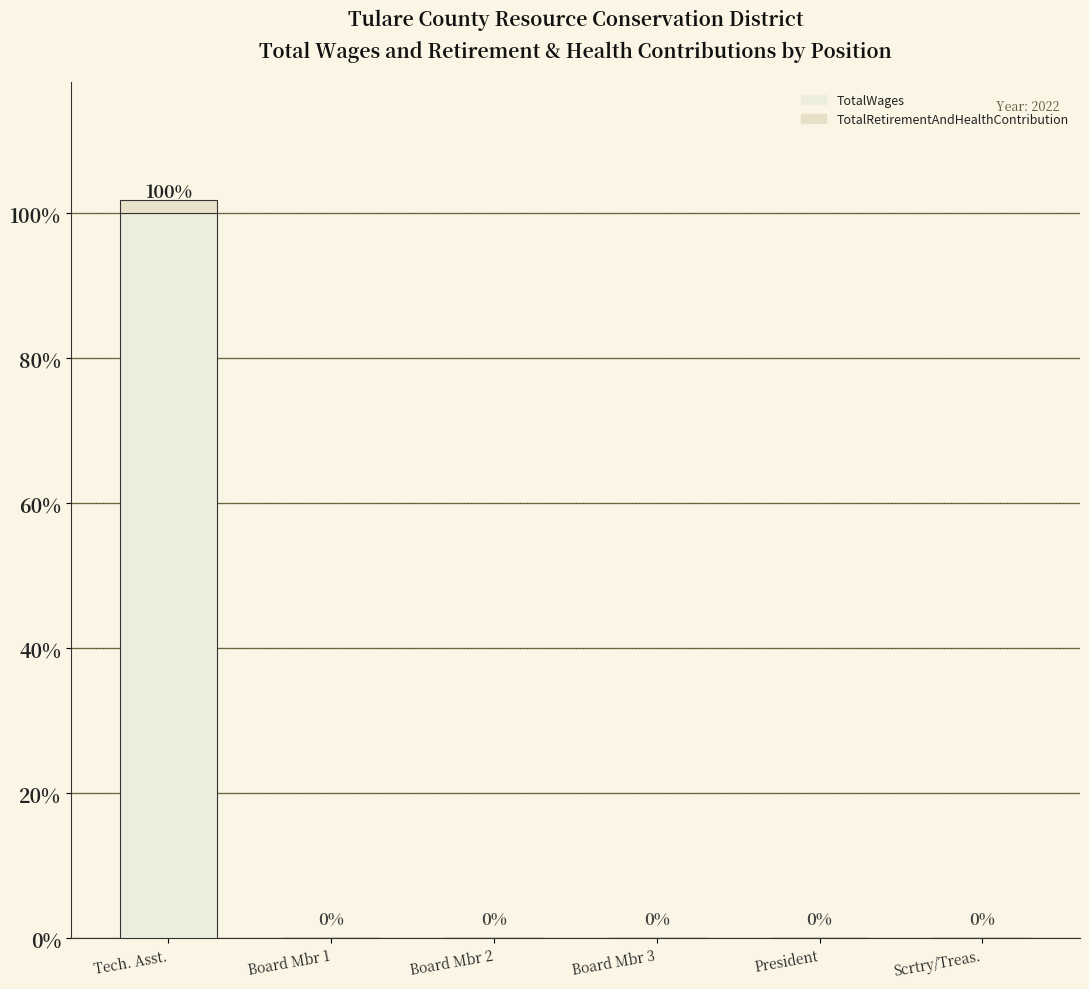

Is it true that TotalRetirementAndHealthContribution equals 0 at Scrtry/Treas.?

True